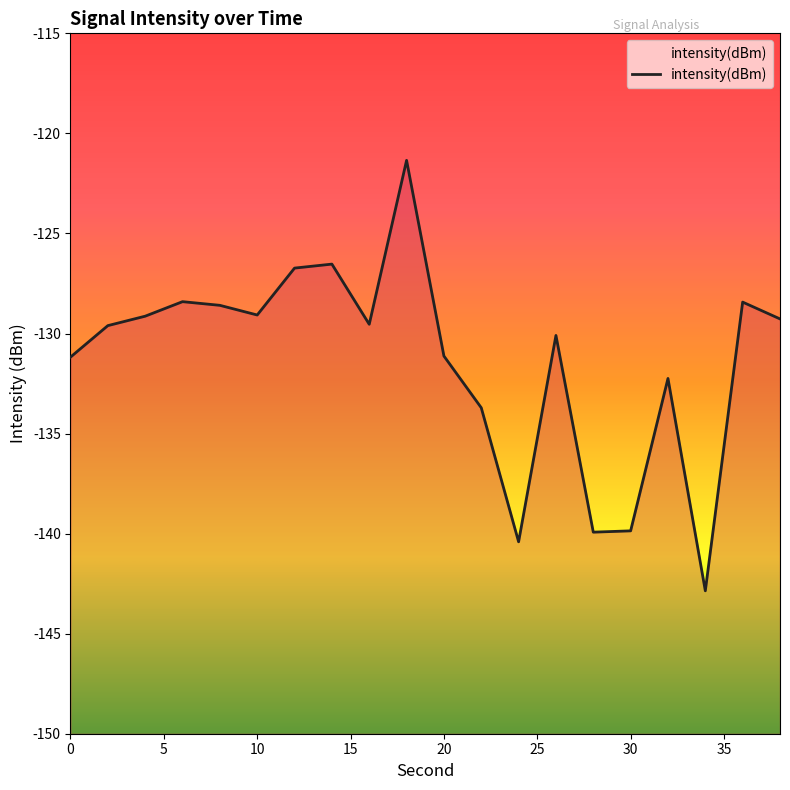

Reading left to right, transcribe all the data shown in this chart.

-131.2	-129.6	-129.1	-128.4	-128.6	-129.1	-126.7	-126.5	-129.5	-121.3	-131.1	-133.7	-140.4	-130.1	-139.9	-139.9	-132.2	-142.9	-128.4	-129.3